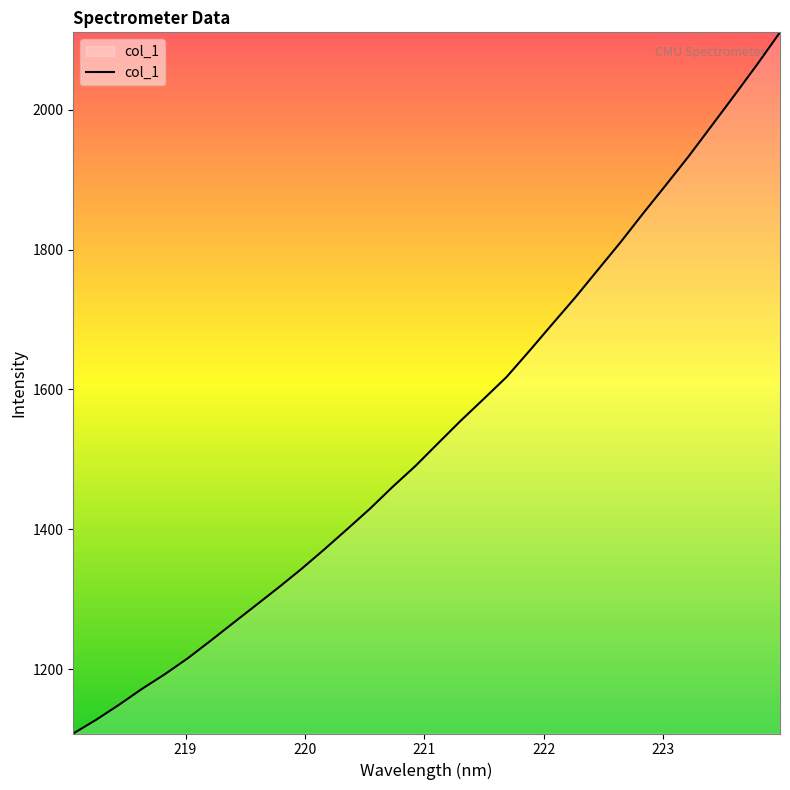

What is the smallest value displayed?

1107.7